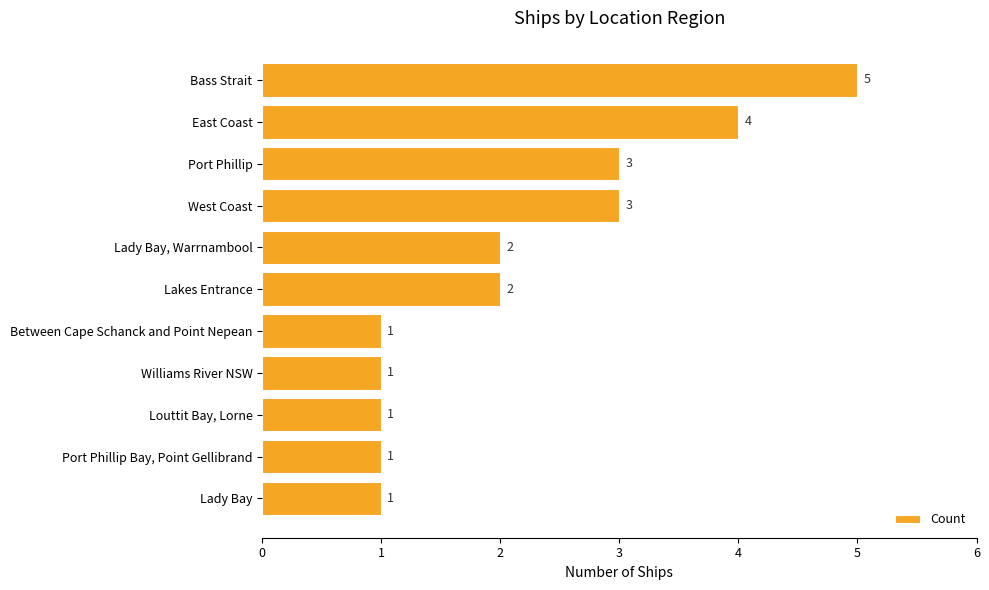

What is the minimum value shown in the chart?

1